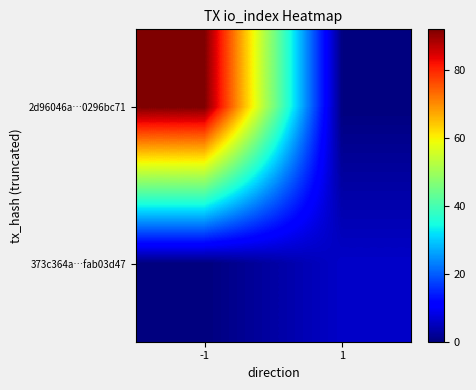

How many categories are shown in the chart?

2